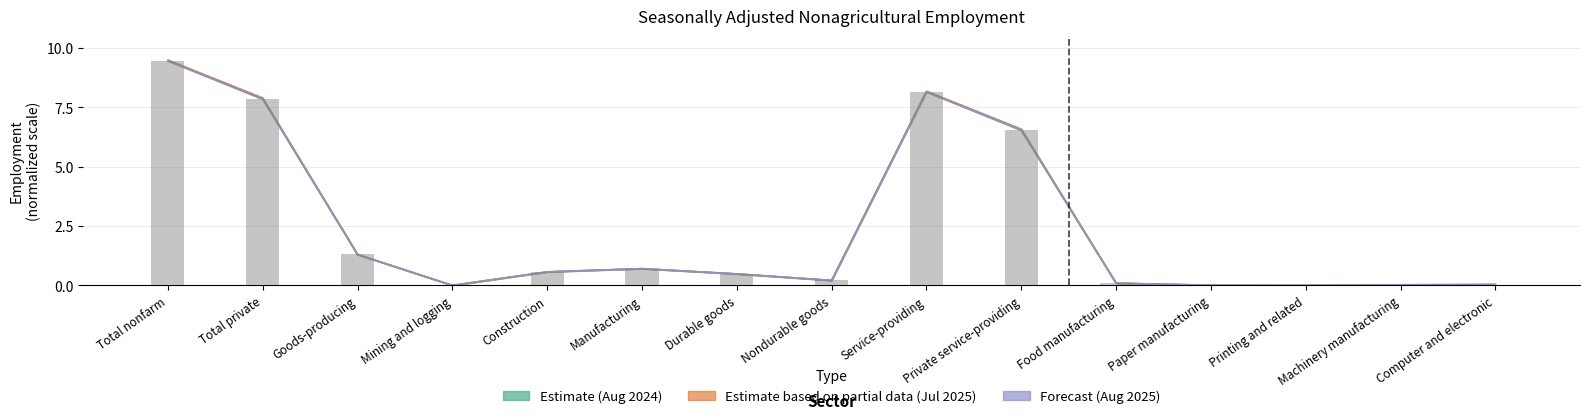

Is the value of Aug 2024 (Estimate) at Computer and electronic greater than the value of Jul 2025 (Estimate based on partial data) at Paper manufacturing?

Yes